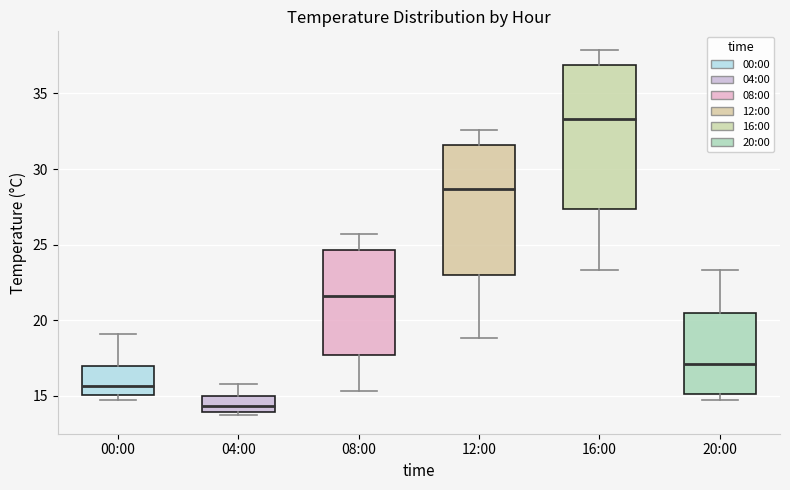

Where does the median line of the box for 00:00 sit on the y-axis? The values are not printed on the chart, so give them approximately, as read against the axis.

15.5